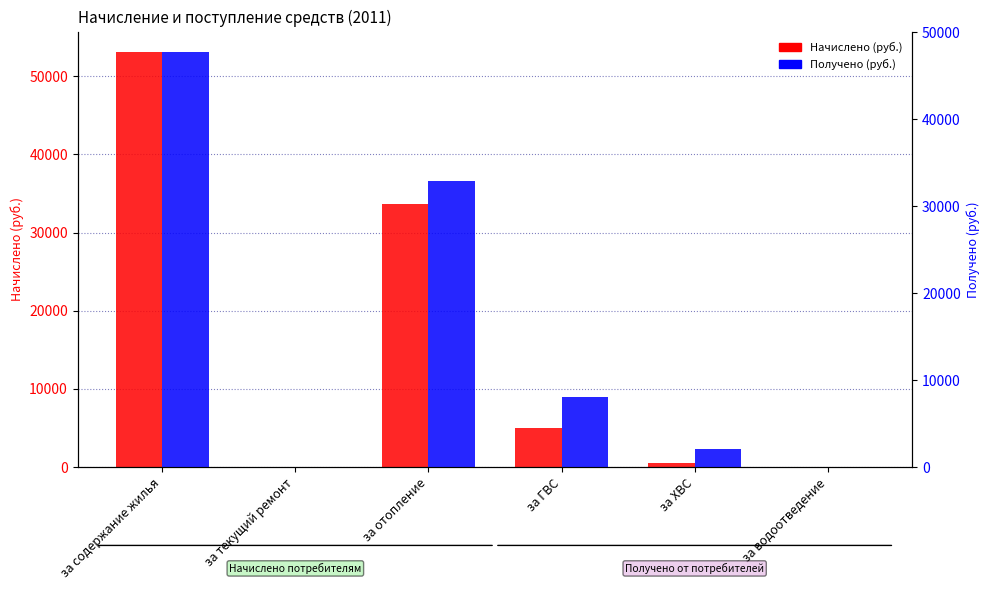

Reading left to right, what are all the values shown in this chart?

Начислено (руб.): за содержание жилья=53067.0	за текущий ремонт=0.0	за отопление=33650.6	за ГВС=4956.6	за ХВС=538.6	за водоотведение=0.0
Получено (руб.): за содержание жилья=47683.0	за текущий ремонт=0.0	за отопление=32871.7	за ГВС=8034.1	за ХВС=2079.9	за водоотведение=0.0